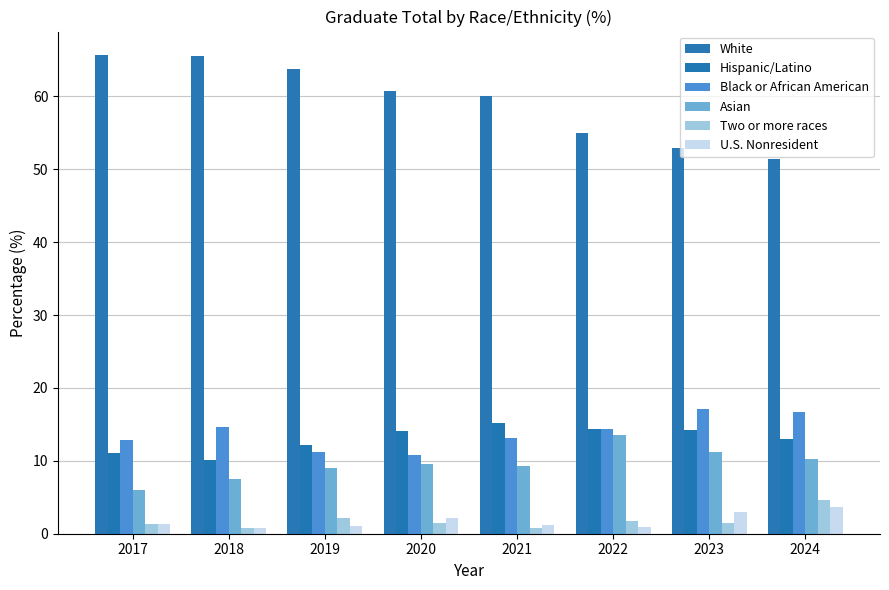

Where does the Hispanic/Latino series first go above 14?

2020